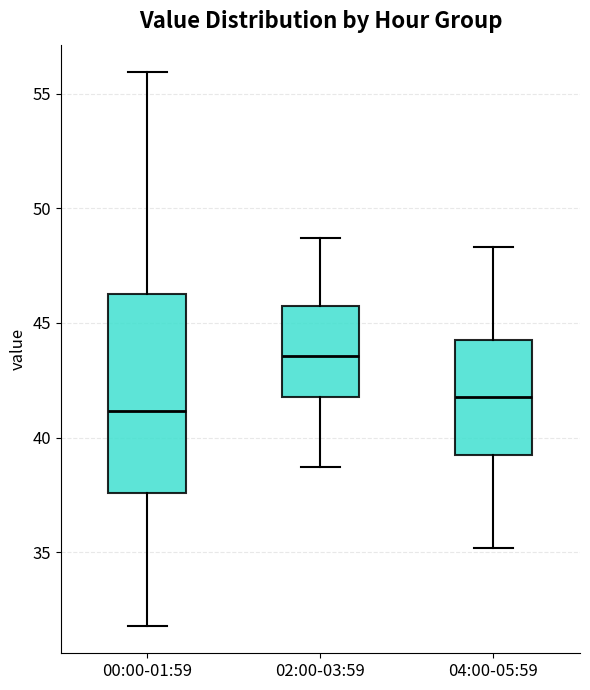

Comparing the boxes themselves (not the whiskers), which one is the tallest?

00:00-01:59